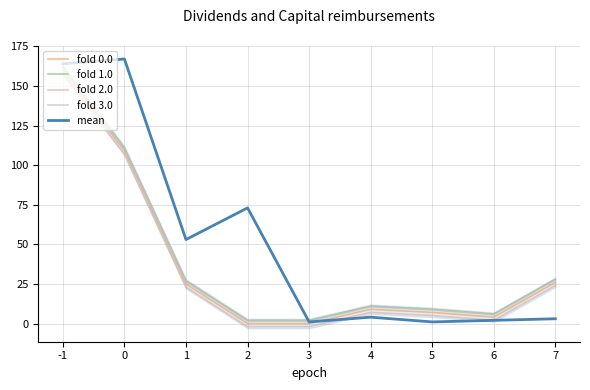

What is the spread (max minus min) of values at 4?

7.0